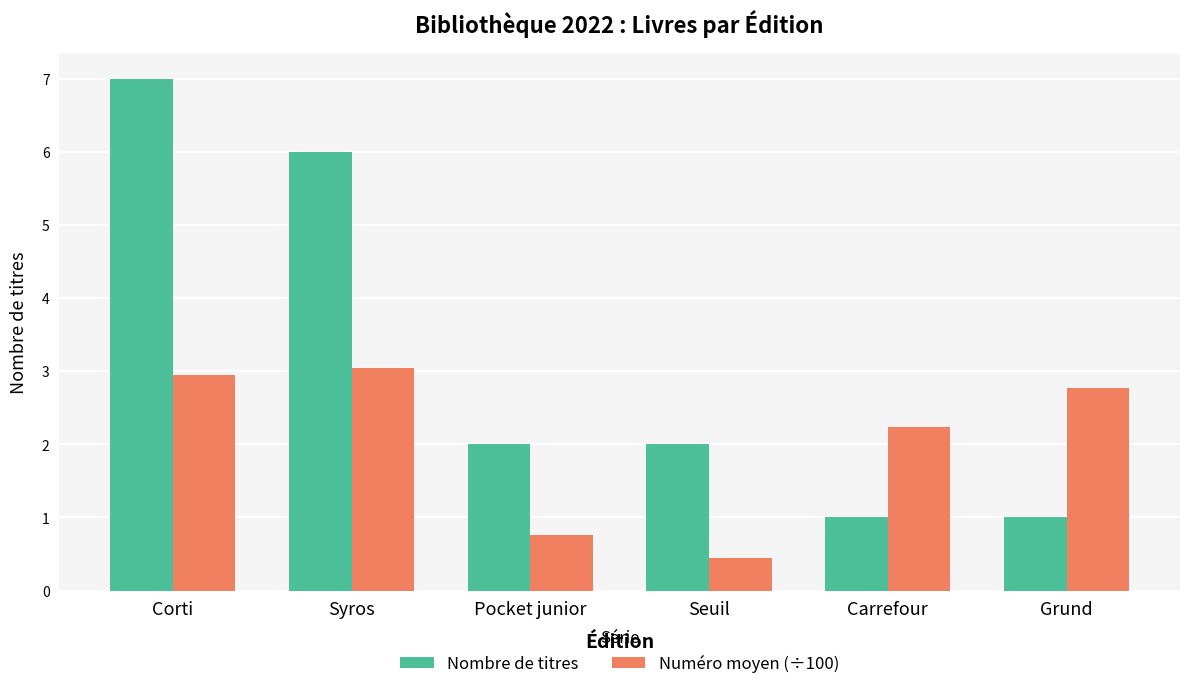

How many bars are there in total?

12